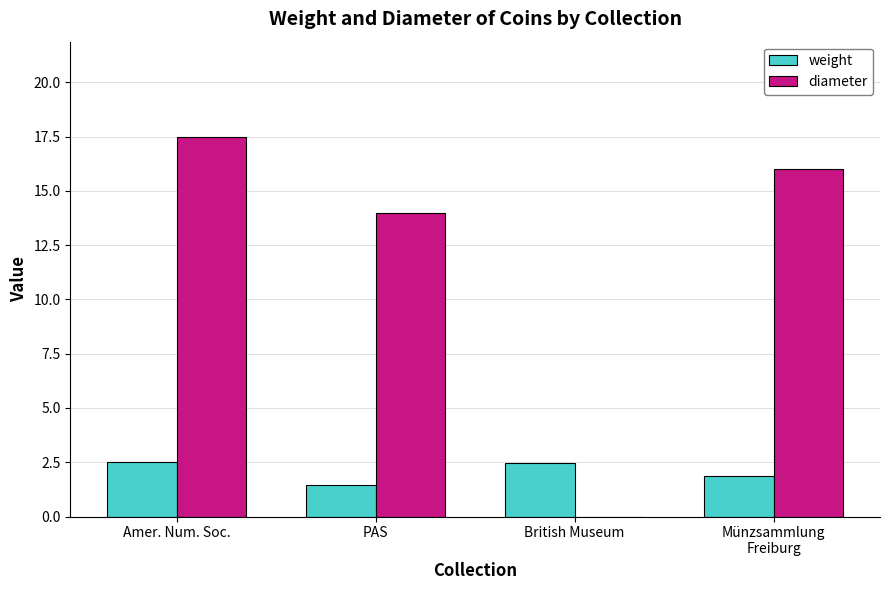

At which category is the sum across all series the highest?

Amer. Num. Soc.